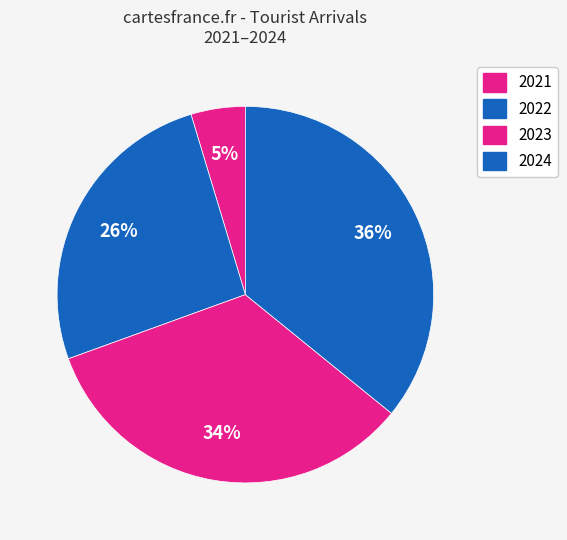

Which has a higher value, 2024 or 2022?

2024